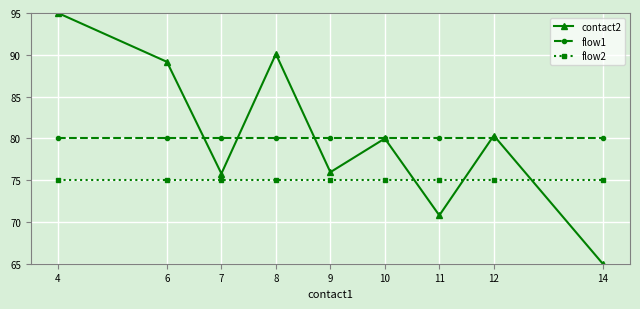

Does the chart have visible grid lines?

Yes